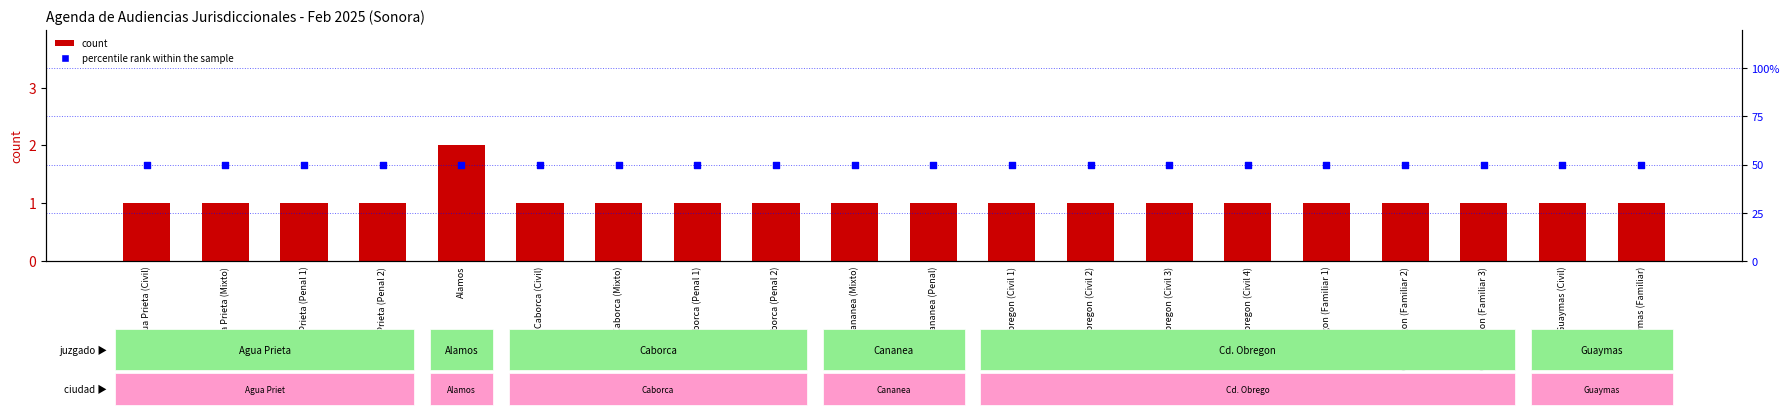

Which series contains the lowest Y value?

count